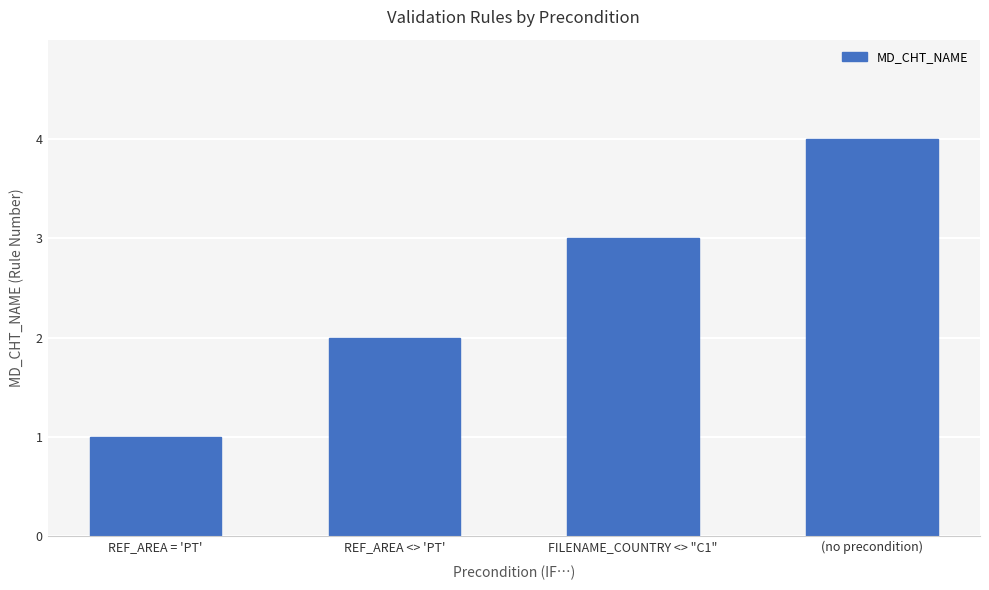

Read the value at (no precondition).

4